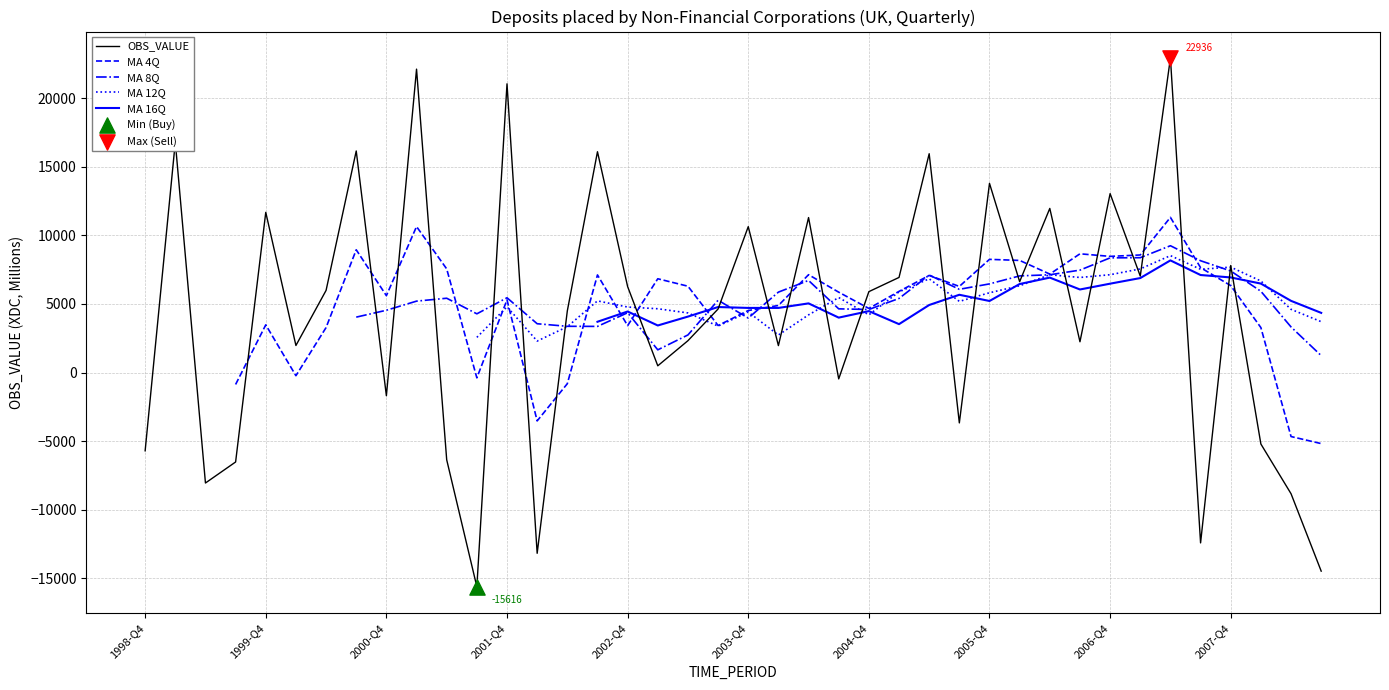

Between 1999-Q1 and 2008-Q3, which is larger?

1999-Q1